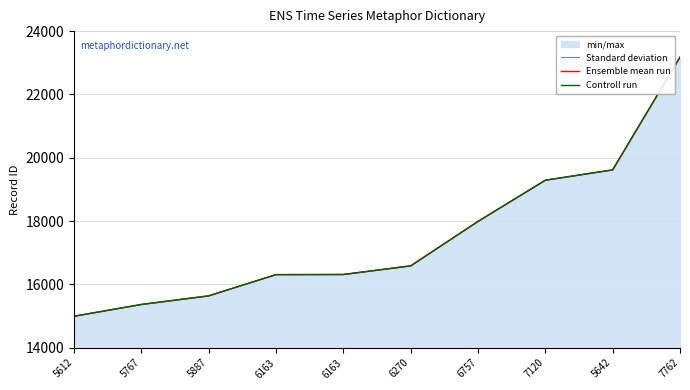

What is the sum of the Ensemble mean run values at 5767 and 5642?

34980